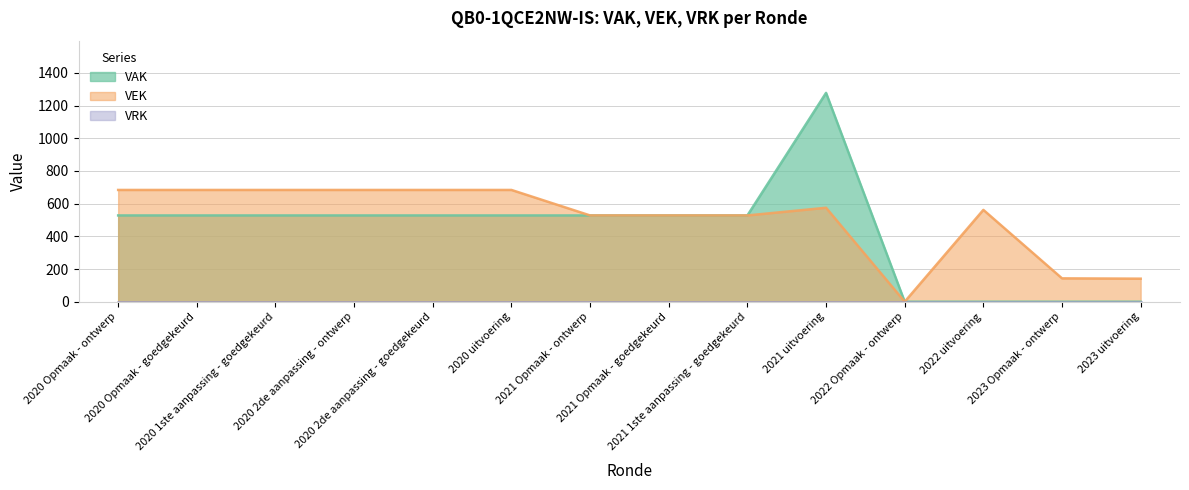

Does the chart have visible grid lines?

Yes